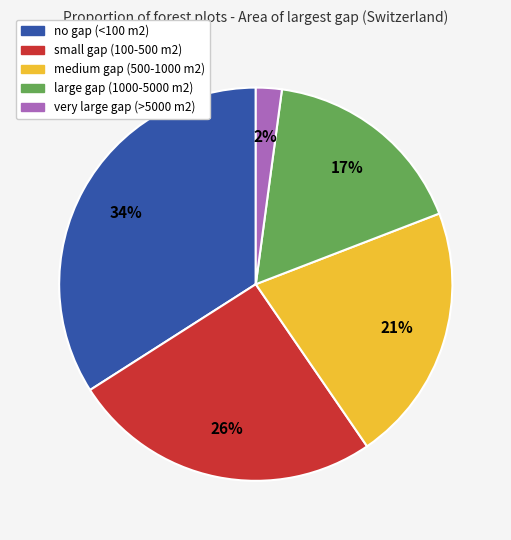

Which slice is the largest?

no gap (<100 m2)